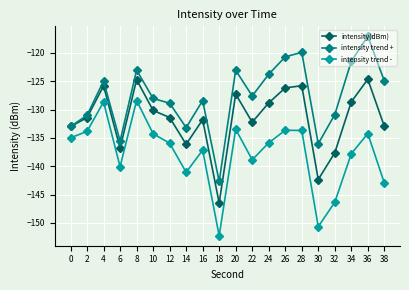

List the series in order of their peak value, lowest first.

intensity trend -, intensity(dBm), intensity trend +